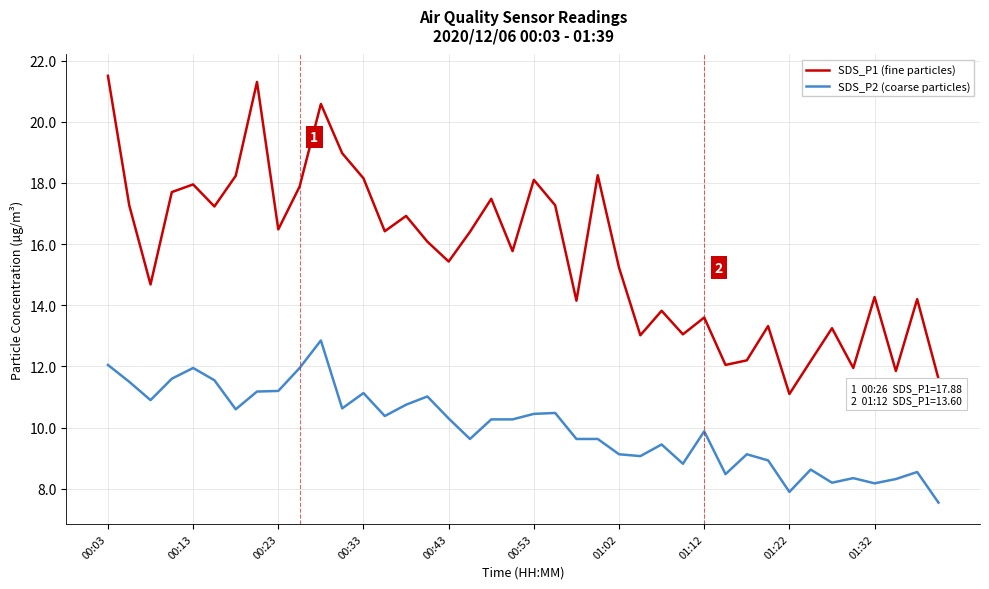

Which series has the widest spread of values?

SDS_P1 (fine particles)